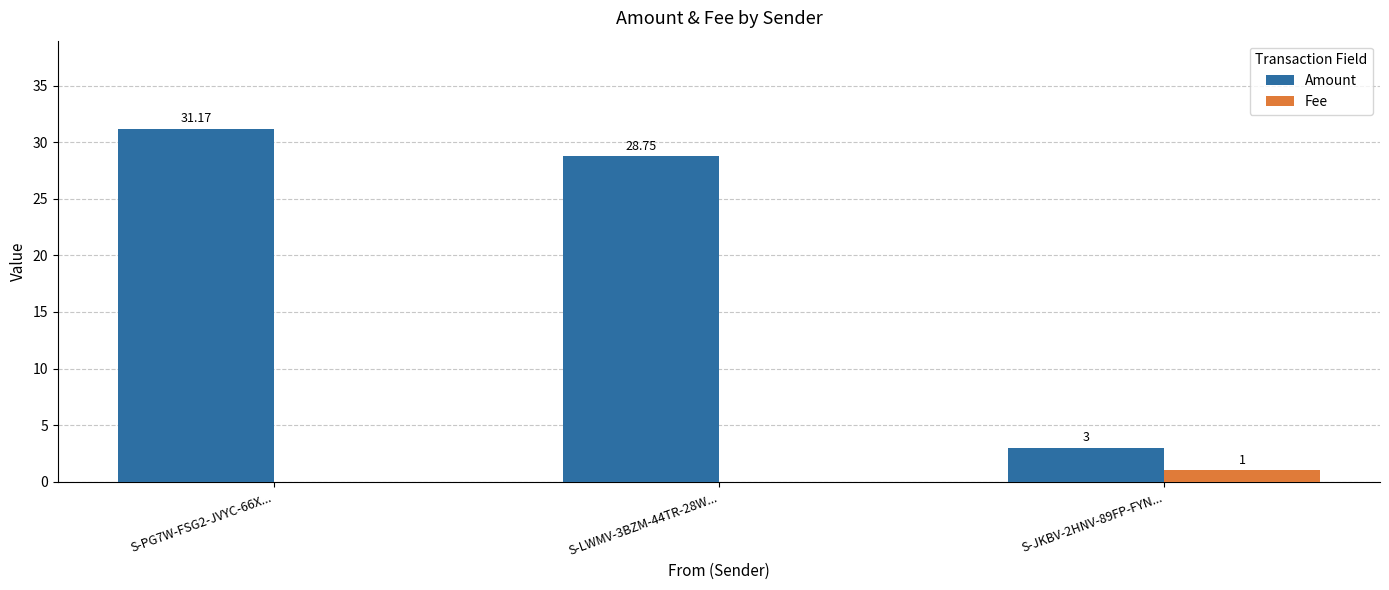

Does the chart contain stacked bars?

No